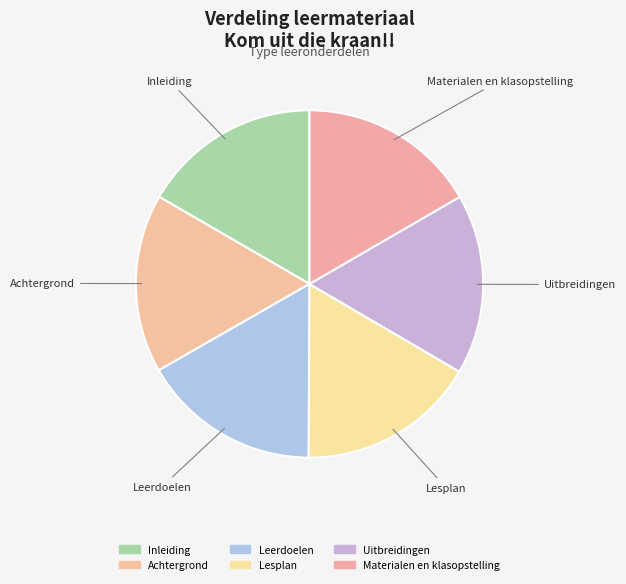

Count the number of slices in the pie.

6